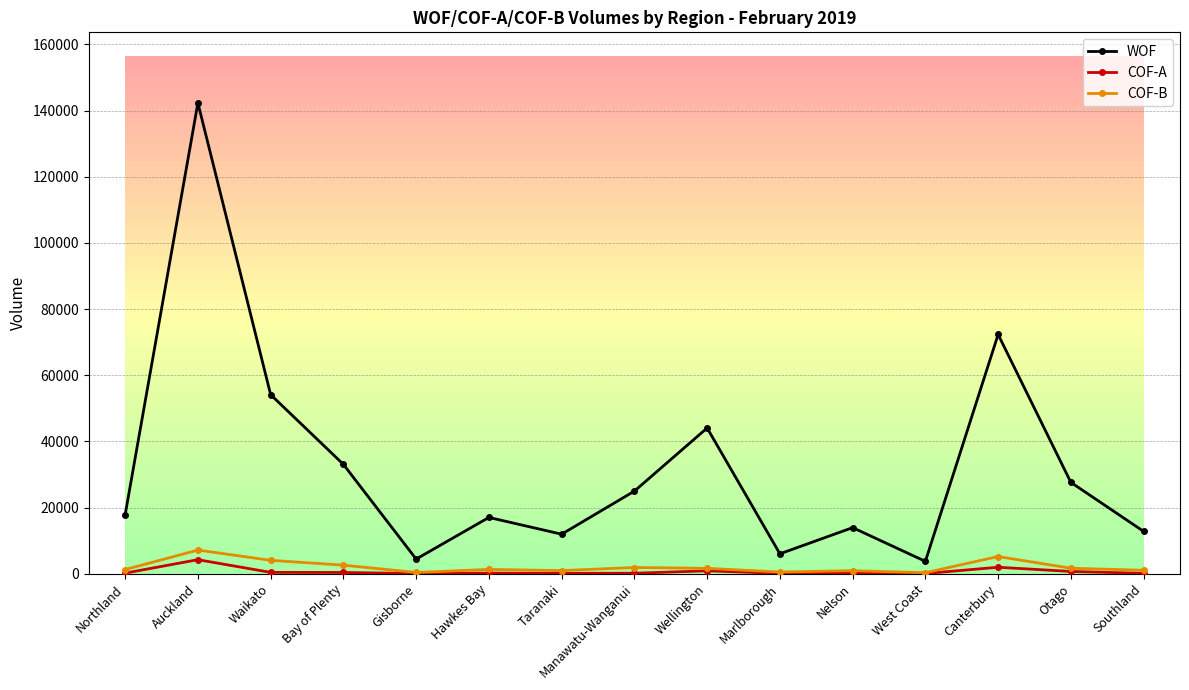

What is the average value of the WOF series?

32392